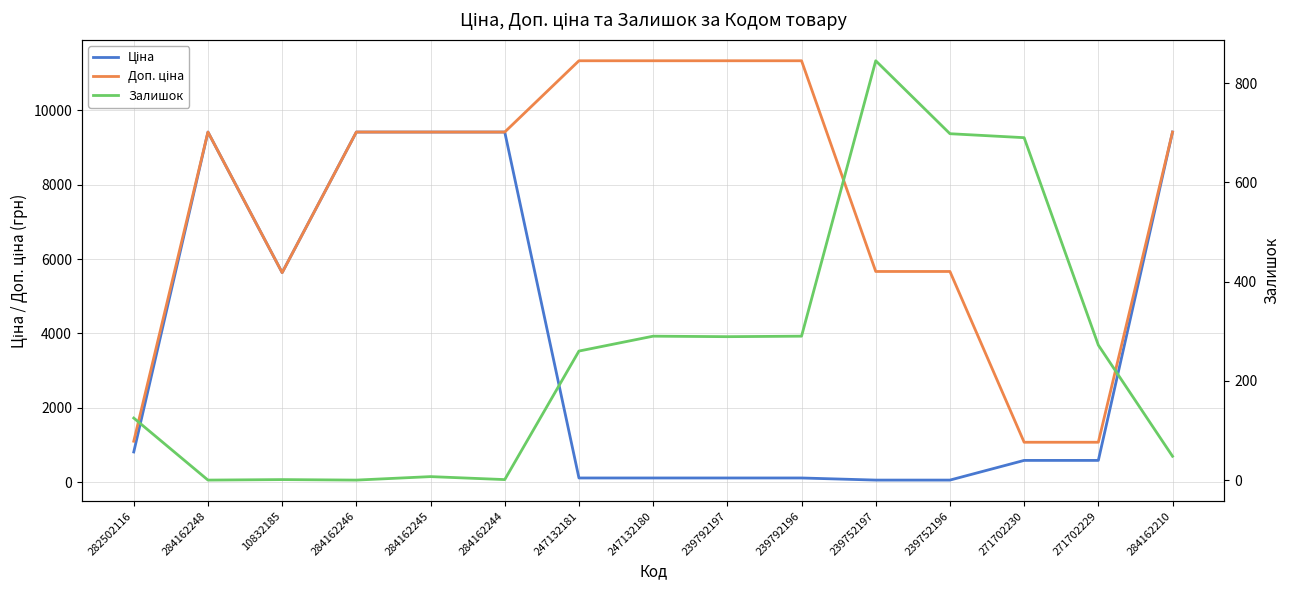

Which series changed the most between 284162248 and 284162210?

Залишок